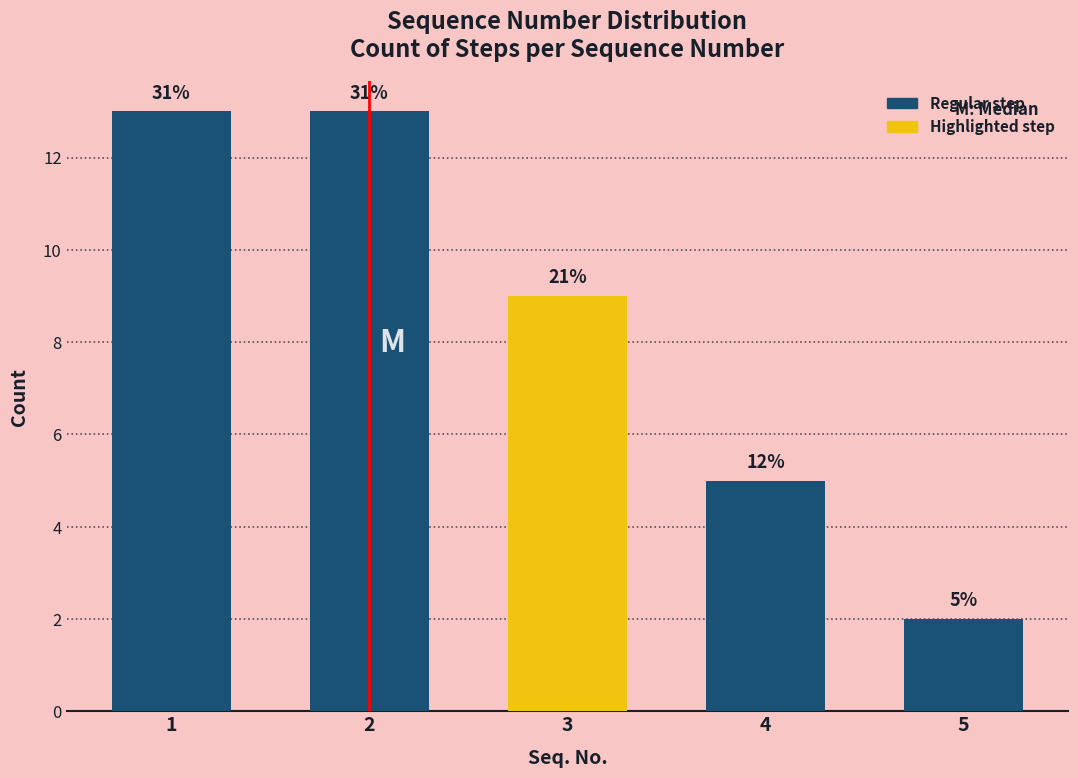

Does the chart contain any negative values?

No